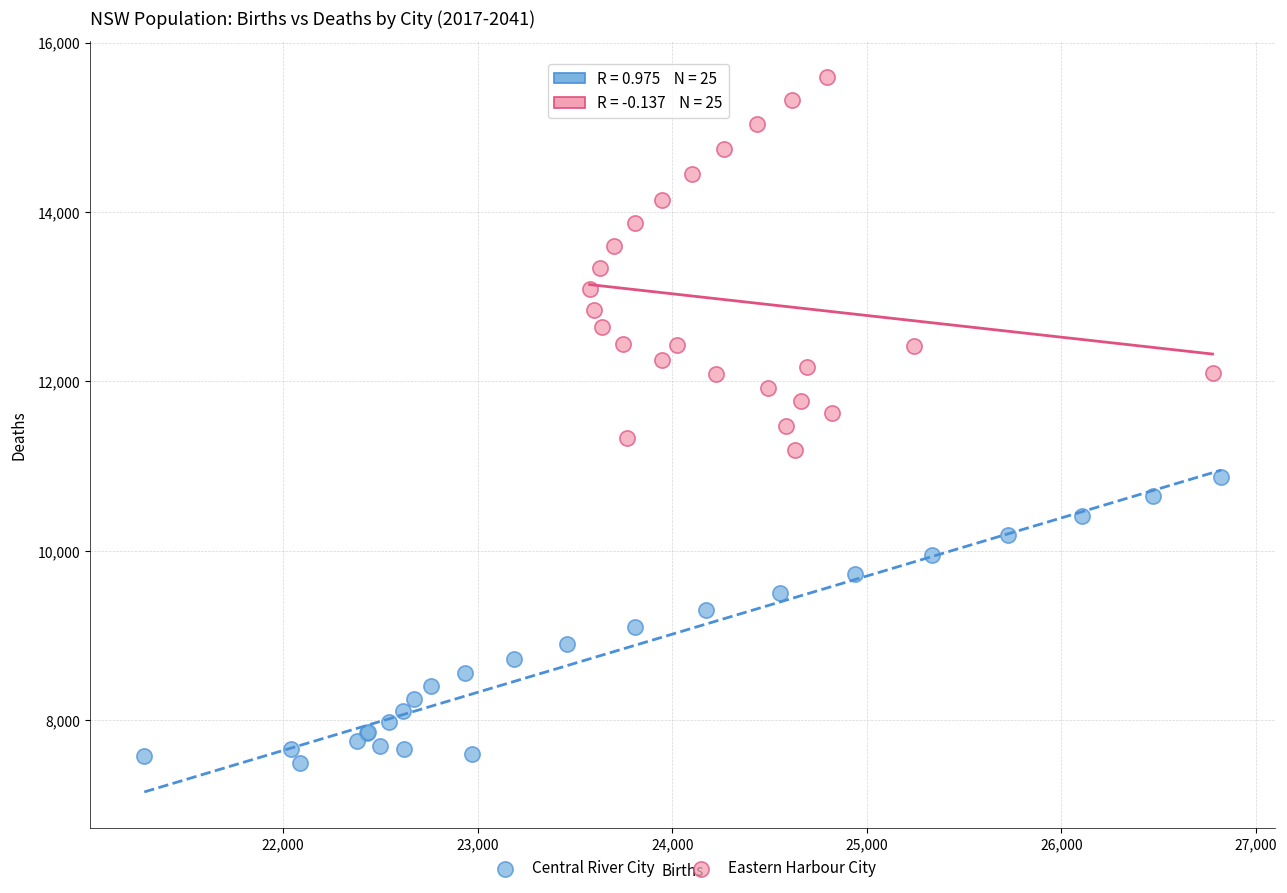

Which series has the widest spread of Y values?

Eastern Harbour City